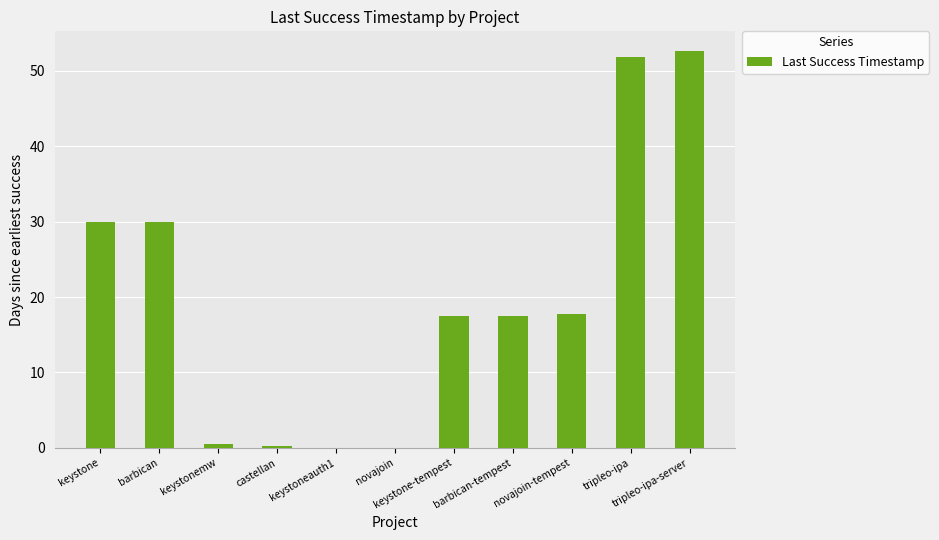

What is the greatest value displayed?

52.6